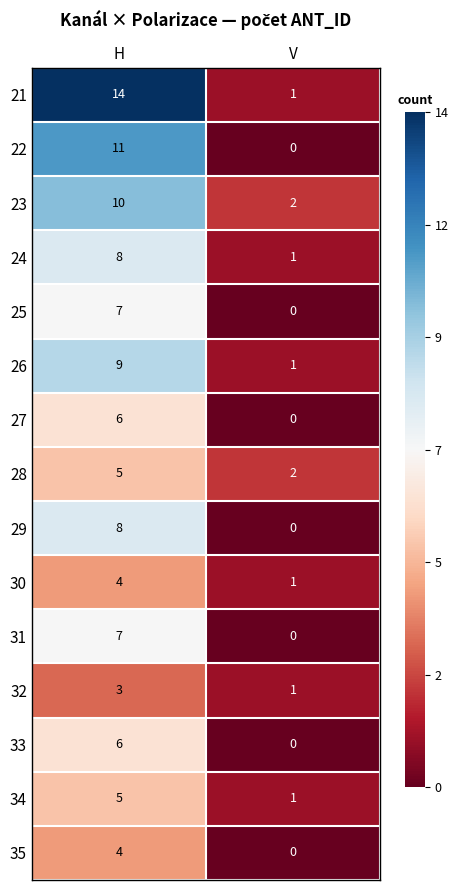

What is the approximate value of 24 at H?

8